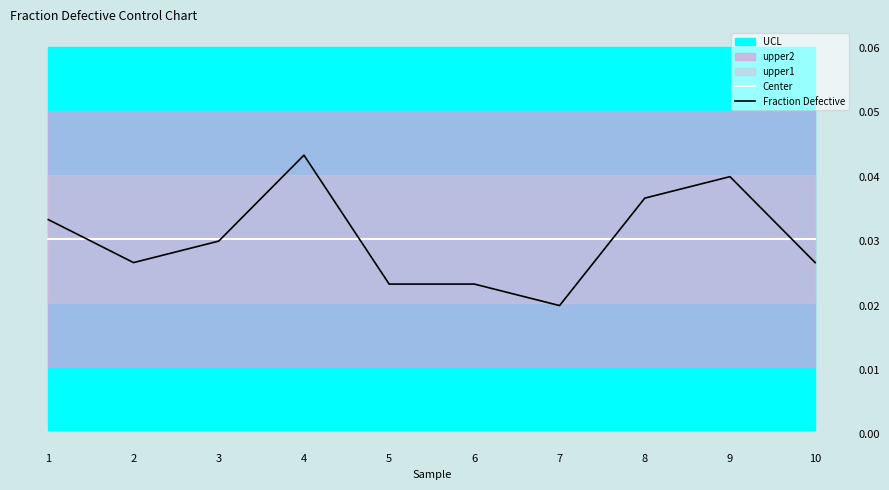

True or false: Fraction Defective has more than 2 interior local peaks.

False